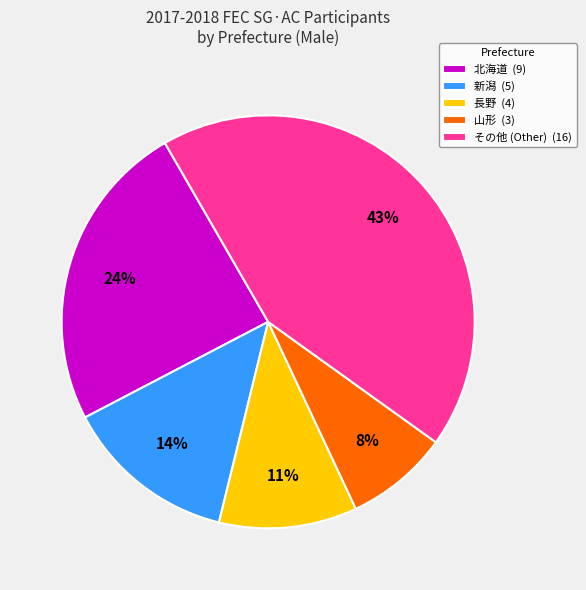

True or false: 北海道 (9) accounts for 39% of the total.

False